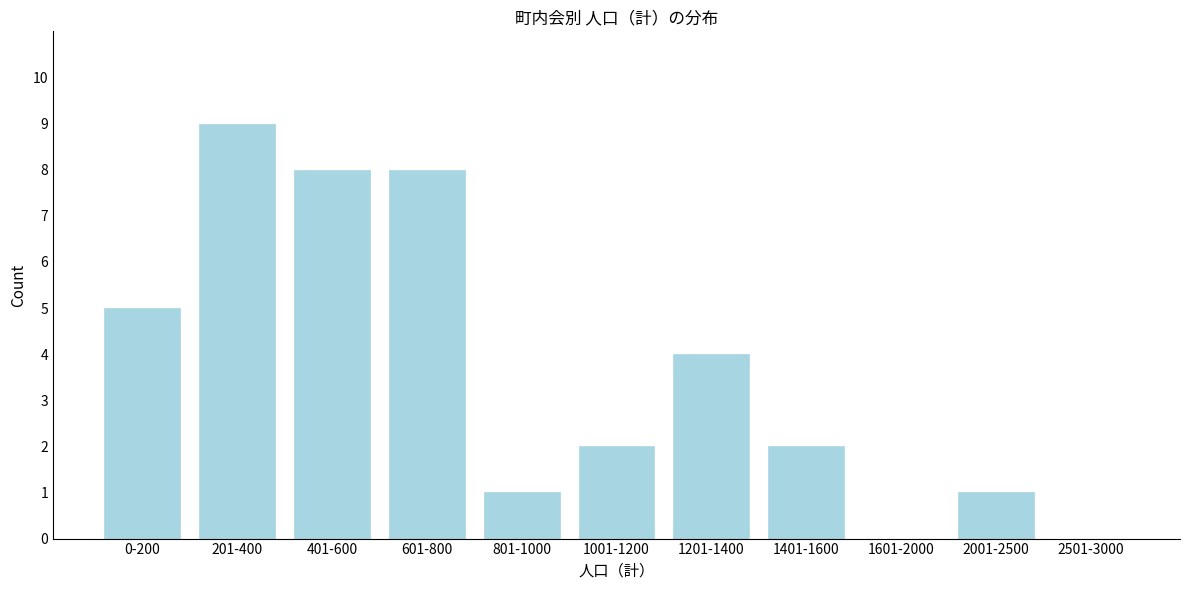

Reading left to right, extract all data points from this chart.

0-200=5	201-400=9	401-600=8	601-800=8	801-1000=1	1001-1200=2	1201-1400=4	1401-1600=2	1601-2000=0	2001-2500=1	2501-3000=0